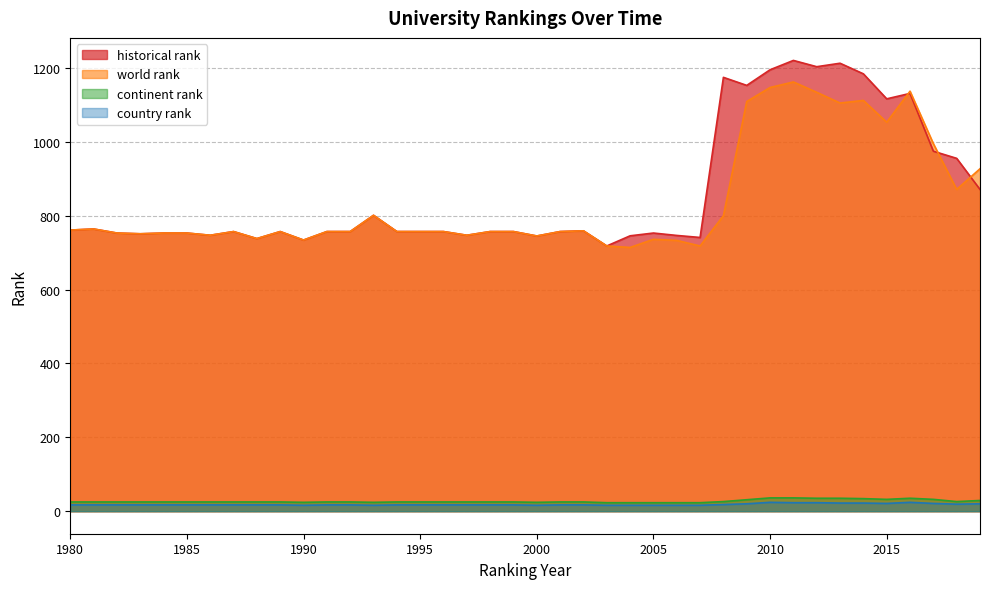

Reading left to right, transcribe all the data shown in this chart.

world rank: 1980=761.0	1981=764.0	1982=753.0	1983=751.0	1984=753.0	1985=753.0	1986=747.0	1987=757.0	1988=738.0	1989=757.0	1990=734.0	1991=757.0	1992=757.0	1993=801.0	1994=757.0	1995=757.0	1996=757.0	1997=747.0	1998=757.0	1999=757.0	2000=745.0	2001=757.0	2002=759.0	2003=718.0	2004=714.0	2005=736.0	2006=733.0	2007=718.0	2008=800.0	2009=1109.0	2010=1147.0	2011=1162.0	2012=1134.0	2013=1105.0	2014=1112.0	2015=1053.0	2016=1137.0	2017=995.0	2018=871.0	2019=927.0
continent rank: 1980=25.0	1981=25.0	1982=25.0	1983=25.0	1984=25.0	1985=25.0	1986=25.0	1987=25.0	1988=25.0	1989=25.0	1990=24.0	1991=25.0	1992=25.0	1993=24.0	1994=25.0	1995=25.0	1996=25.0	1997=25.0	1998=25.0	1999=25.0	2000=24.0	2001=25.0	2002=25.0	2003=23.0	2004=23.0	2005=23.0	2006=23.0	2007=23.0	2008=26.0	2009=31.0	2010=36.0	2011=36.0	2012=35.0	2013=35.0	2014=34.0	2015=32.0	2016=35.0	2017=32.0	2018=26.0	2019=29.0
country rank: 1980=17.0	1981=17.0	1982=17.0	1983=17.0	1984=17.0	1985=17.0	1986=17.0	1987=17.0	1988=17.0	1989=17.0	1990=16.0	1991=17.0	1992=17.0	1993=16.0	1994=17.0	1995=17.0	1996=17.0	1997=17.0	1998=17.0	1999=17.0	2000=16.0	2001=17.0	2002=17.0	2003=16.0	2004=16.0	2005=16.0	2006=16.0	2007=16.0	2008=18.0	2009=20.0	2010=24.0	2011=23.0	2012=23.0	2013=22.0	2014=22.0	2015=21.0	2016=24.0	2017=21.0	2018=19.0	2019=20.0
historical rank: 1980=761.0	1981=764.0	1982=753.0	1983=751.0	1984=753.0	1985=753.0	1986=747.0	1987=757.0	1988=738.0	1989=757.0	1990=734.0	1991=757.0	1992=757.0	1993=801.0	1994=757.0	1995=757.0	1996=757.0	1997=747.0	1998=757.0	1999=757.0	2000=745.0	2001=757.0	2002=759.0	2003=718.0	2004=745.5	2005=753.0	2006=746.5	2007=741.0	2008=1174.5	2009=1152.7	2010=1195.0	2011=1220.3	2012=1203.3	2013=1212.7	2014=1184.0	2015=1116.3	2016=1131.0	2017=974.5	2018=955.2	2019=871.0